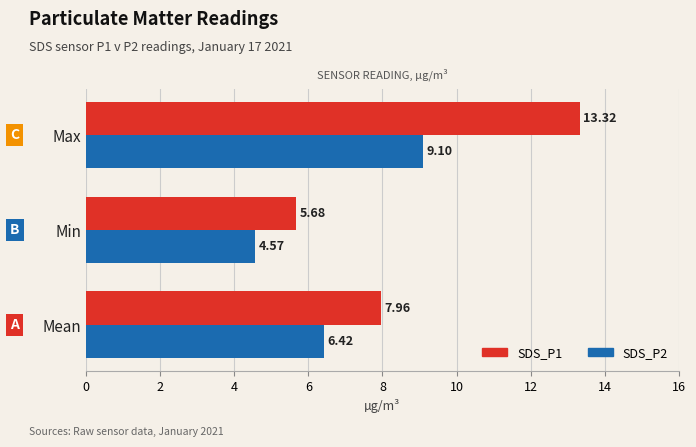

At which category is the sum across all series the highest?

Max